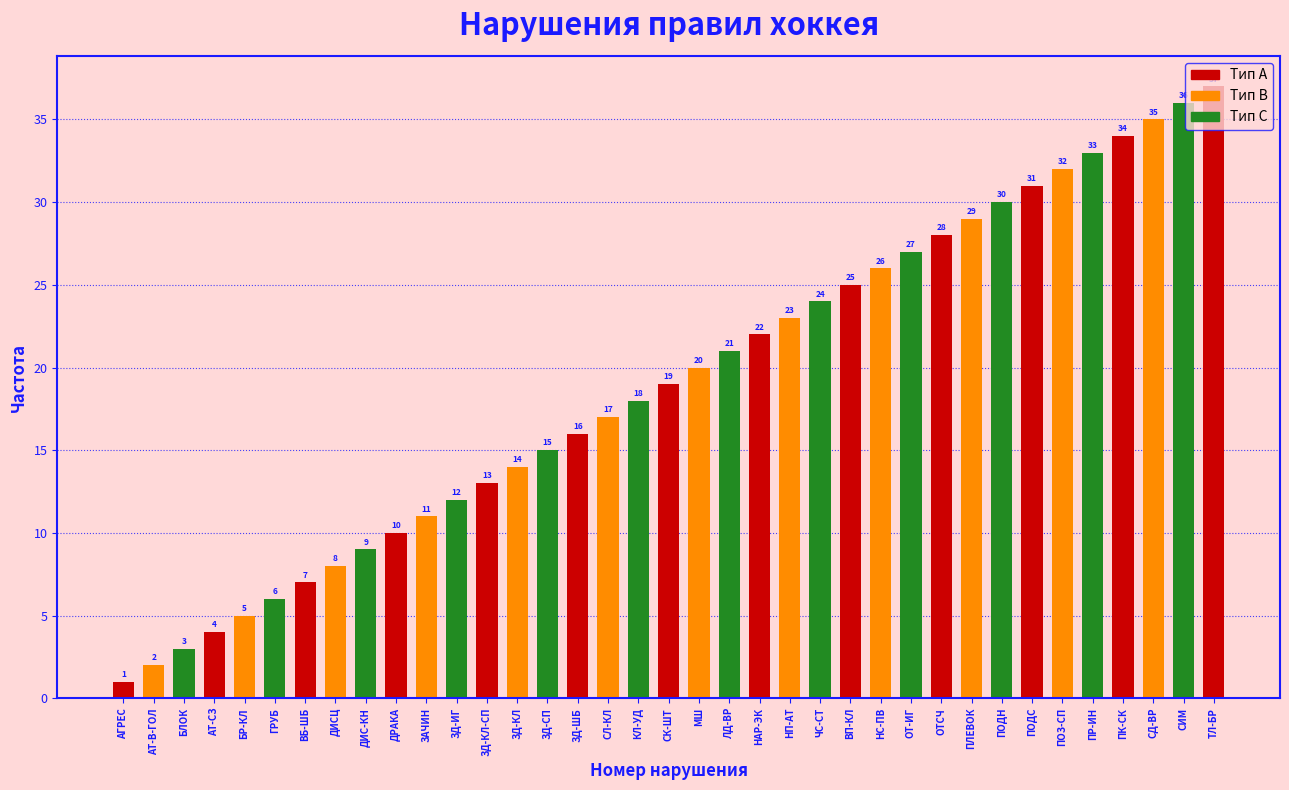

List the labels in order of value, smallest first.

АГРЕС, АТ-В-ГОЛ, БЛОК, АТ-СЗ, БР-КЛ, ГРУБ, ВБ-ШБ, ДИСЦ, ДИС-КН, ДРАКА, ЗАЧИН, ЗД-ИГ, ЗД-КЛ-СП, ЗД-КЛ, ЗД-СП, ЗД-ШБ, СЛ-КЛ, КЛ-УД, СК-ШТ, МШ, ЛД-ВР, НАР-ЭК, НП-АТ, ЧС-СТ, ВП-КЛ, НС-ПВ, ОТ-ИГ, ОТСЧ, ПЛЕВОК, ПОДН, ПОДС, ПОЗ-СП, ПР-ИН, ПК-СК, СД-ВР, СИМ, ТЛ-БР